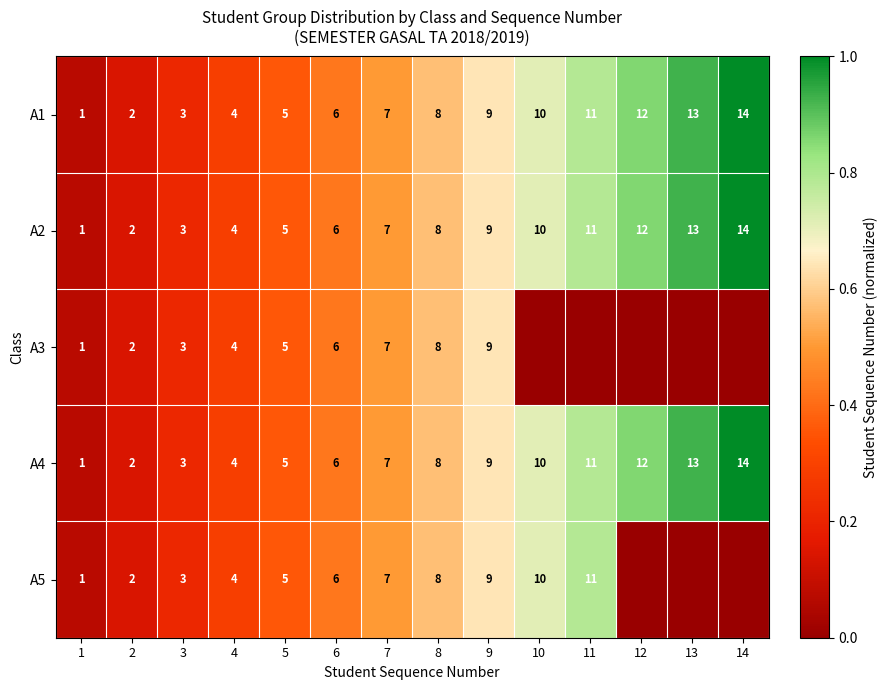

Between 4 and 14, which is larger?

14